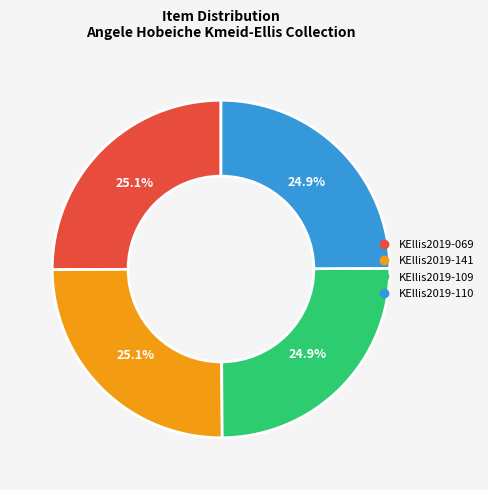

What is the ratio of the value at KEllis2019-109 to the value at KEllis2019-110?

1.0